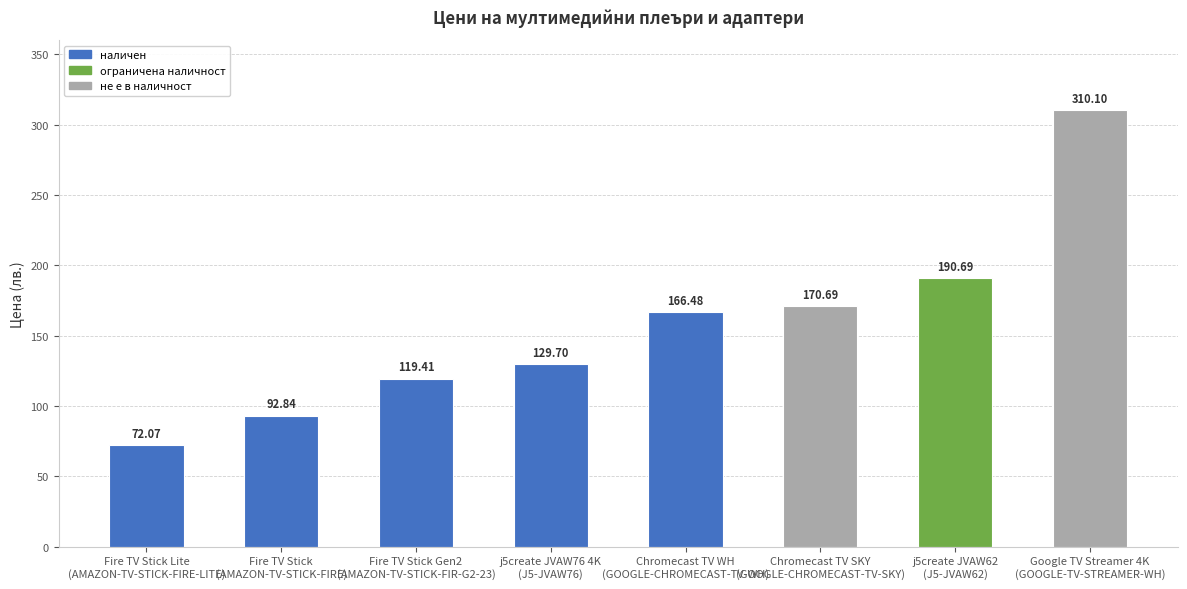

Reading left to right, list all the values displayed in this chart.

72.1	92.8	119.4	129.7	166.5	170.7	190.7	310.1